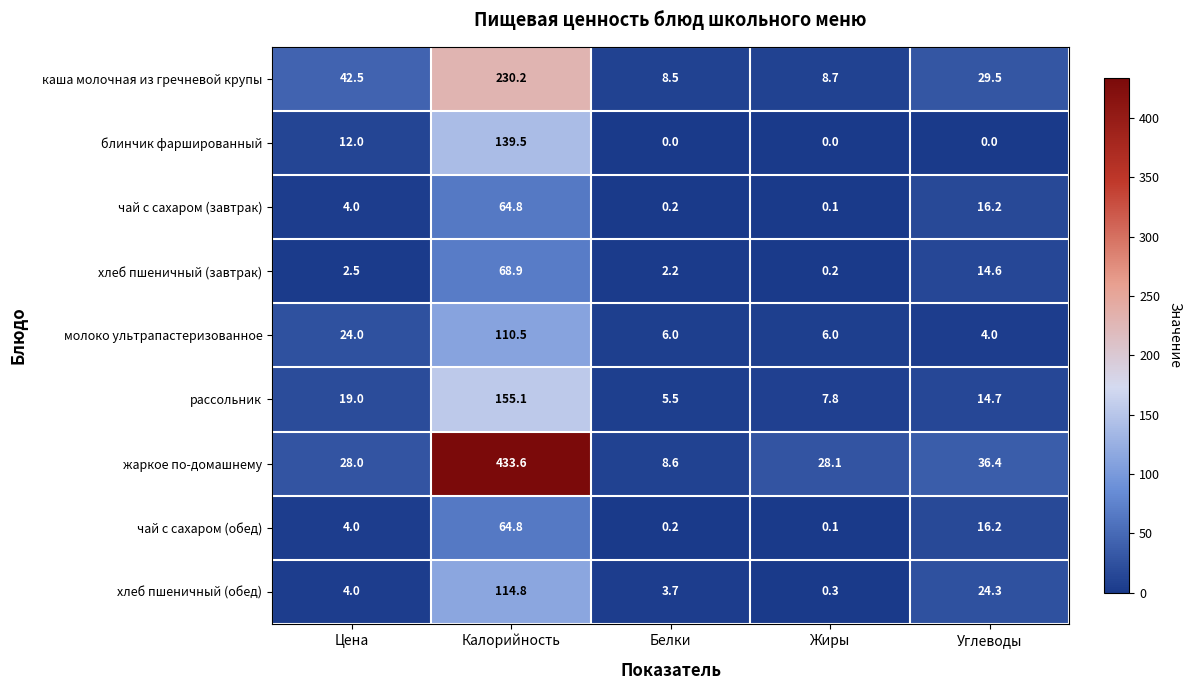

What is the lowest value of the рассольник series?

5.5